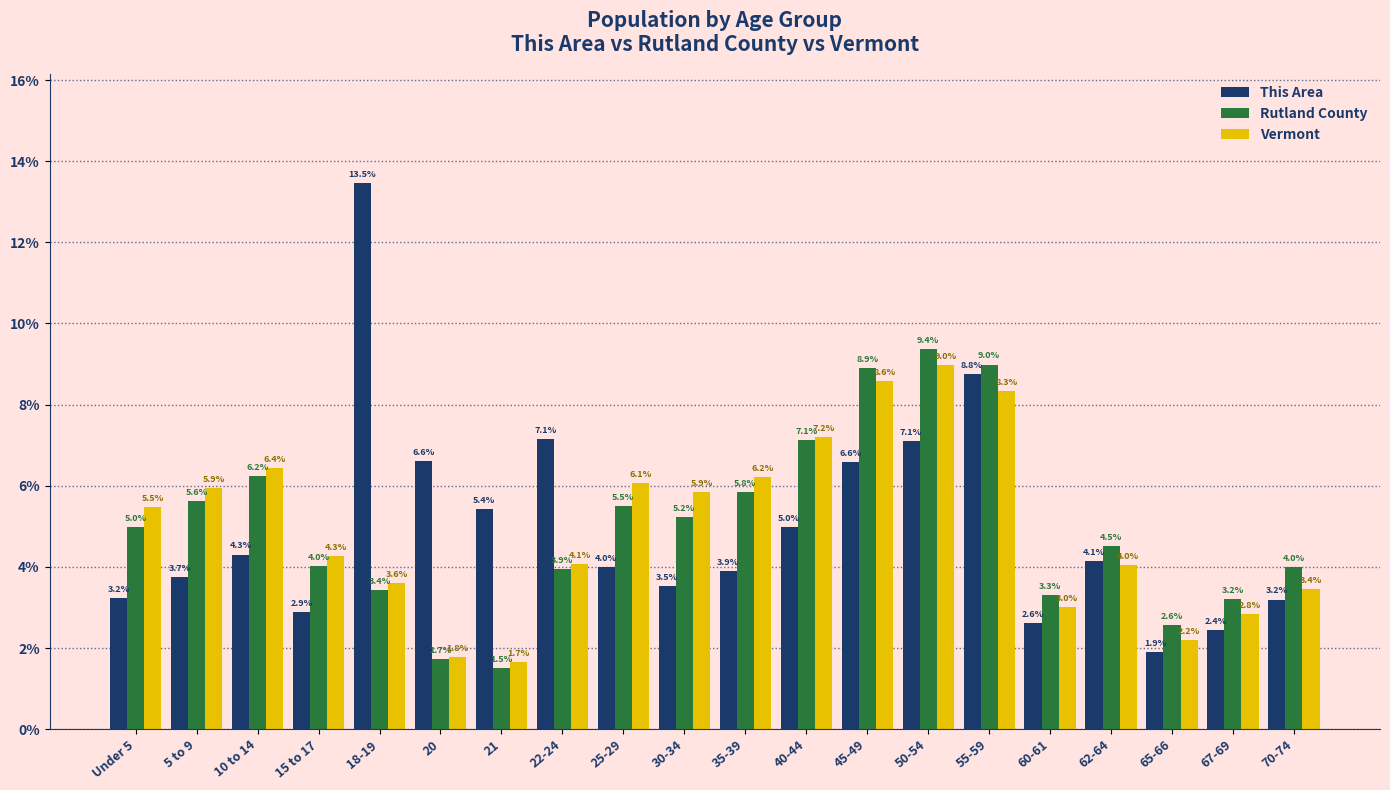

Reading left to right, what are all the values shown in this chart?

This Area: 3.2	3.7	4.3	2.9	13.5	6.6	5.4	7.1	4.0	3.5	3.9	5.0	6.6	7.1	8.8	2.6	4.1	1.9	2.4	3.2
Rutland County: 5.0	5.6	6.2	4.0	3.4	1.7	1.5	3.9	5.5	5.2	5.8	7.1	8.9	9.4	9.0	3.3	4.5	2.6	3.2	4.0
Vermont: 5.5	5.9	6.4	4.3	3.6	1.8	1.7	4.1	6.1	5.9	6.2	7.2	8.6	9.0	8.3	3.0	4.0	2.2	2.8	3.4